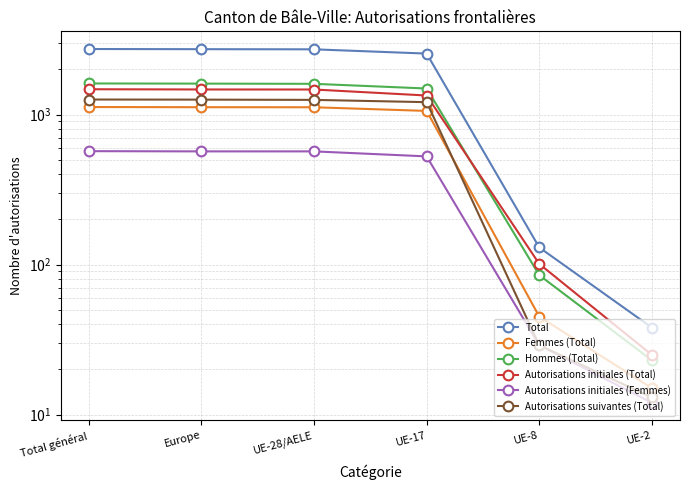

The value of Femmes (Total) at Total général is 248. True or false?

False